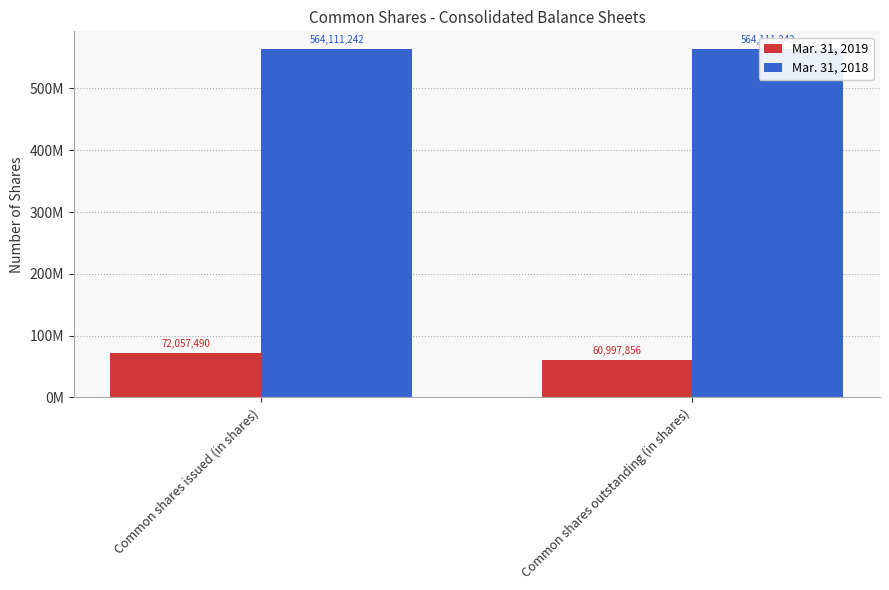

What is the sum of the Mar. 31, 2019 values at Common shares outstanding (in shares) and Common shares issued (in shares)?

133055346